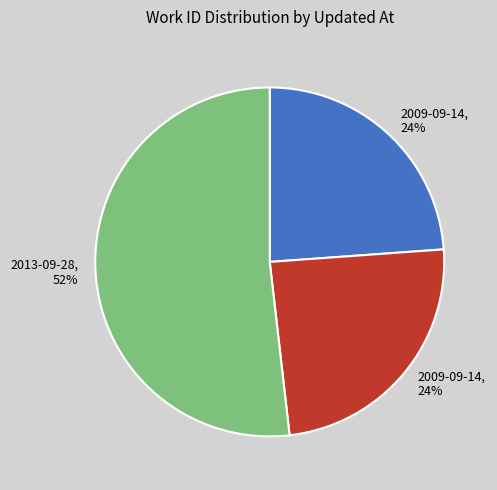

Is there a majority slice in this chart?

Yes